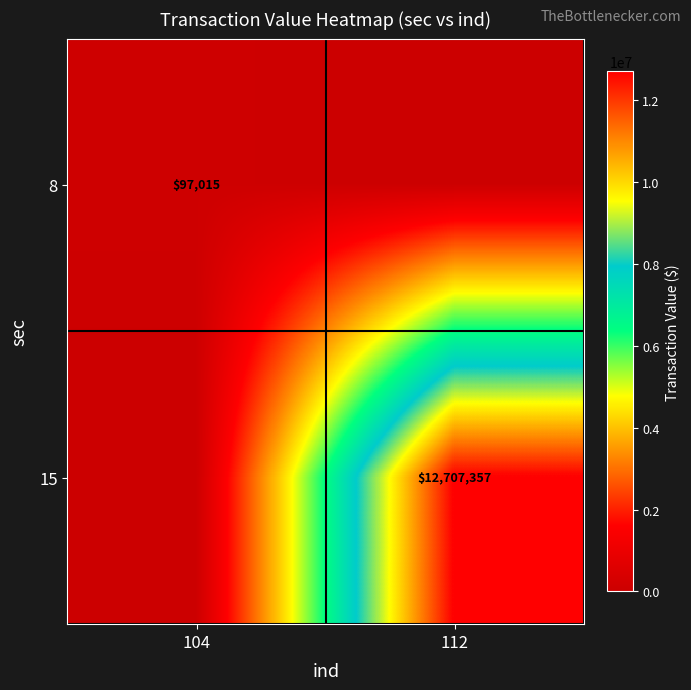

Is the value of 8 at 104 greater than the value of 15 at 112?

No